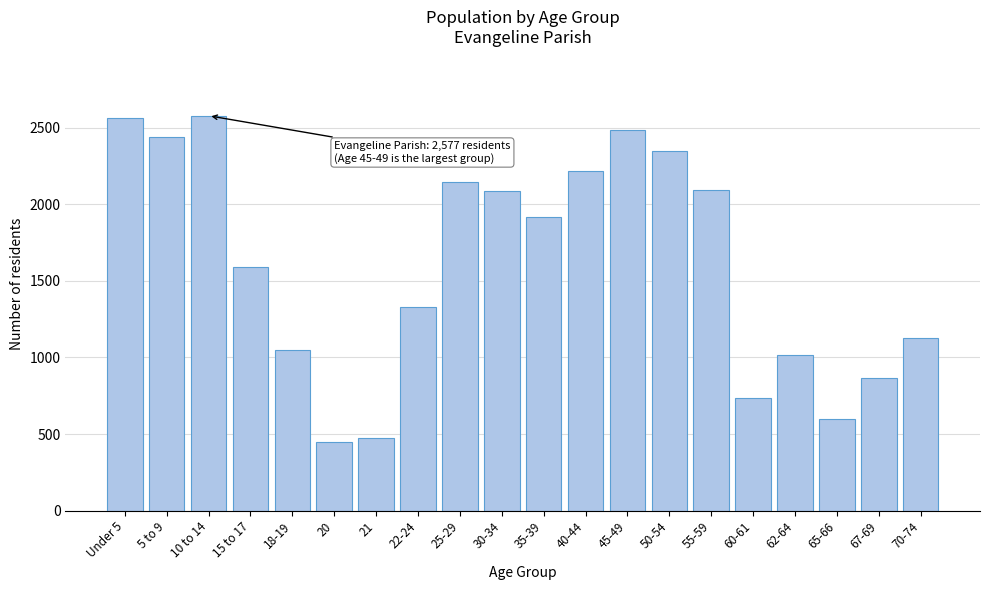

The value at 55-59 is 2090. True or false?

True